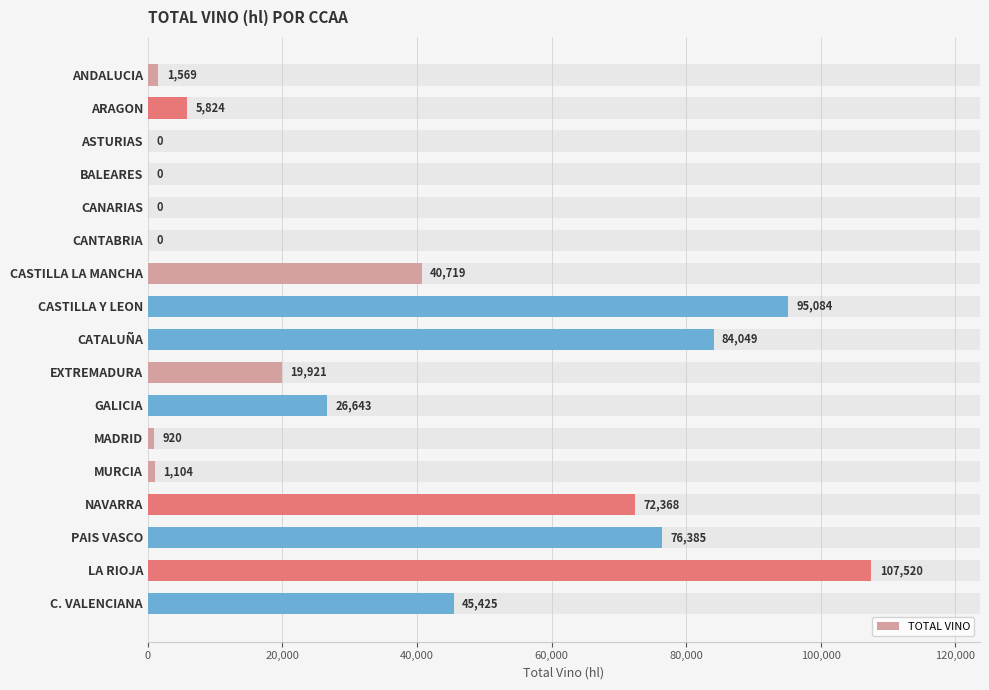

What is the difference between the second highest and second lowest values?

95084